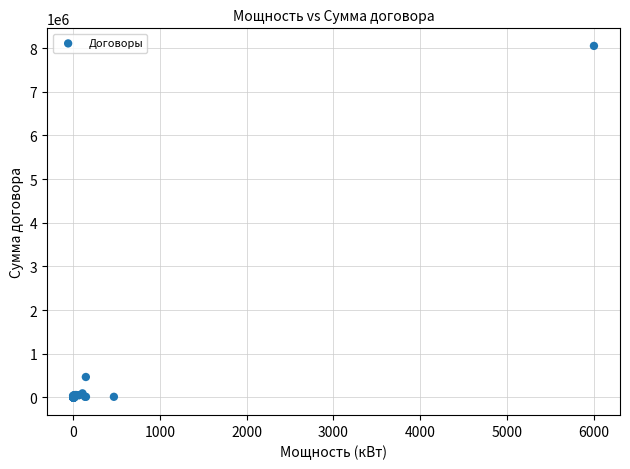

What Y value in the scatter plot is closest to 4024826?

469105.8